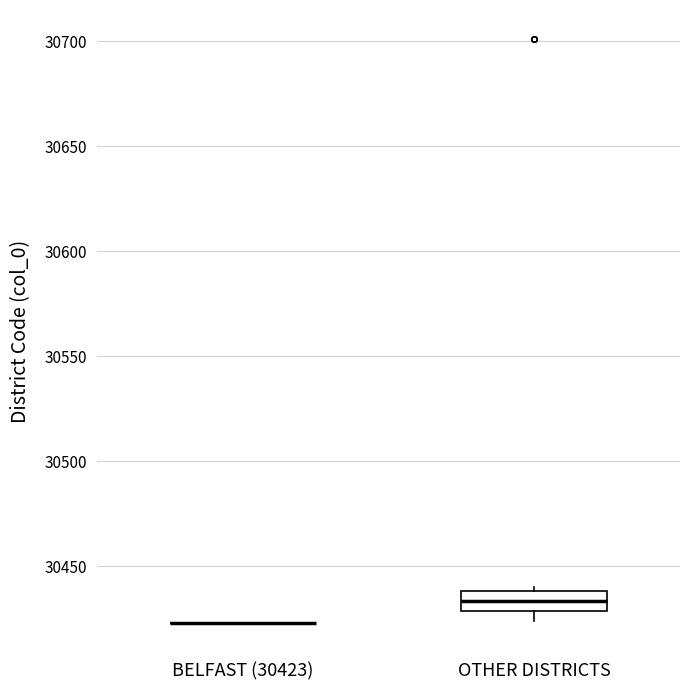

Comparing the boxes themselves (not the whiskers), which one is the tallest?

OTHER DISTRICTS